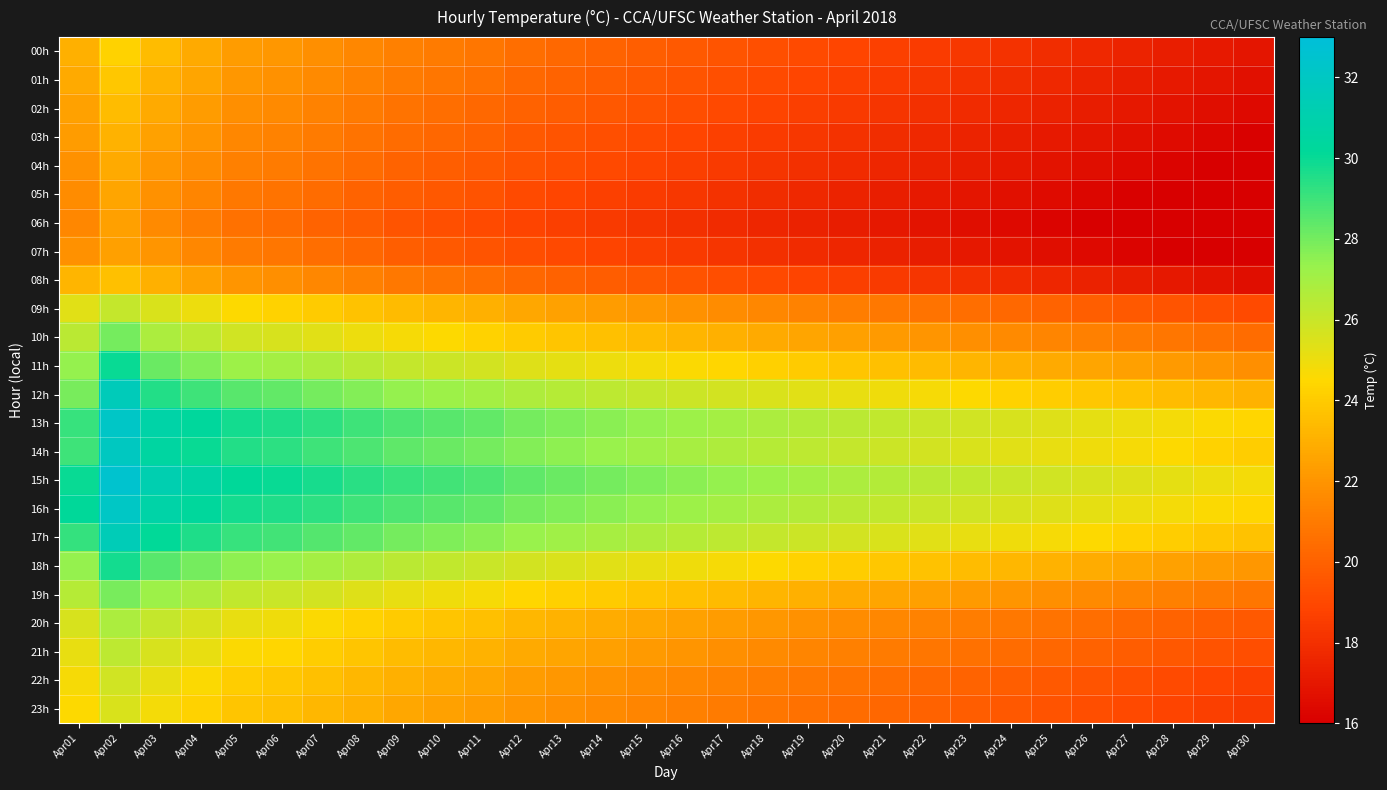

What is the total value across all series at Apr25?

493.5